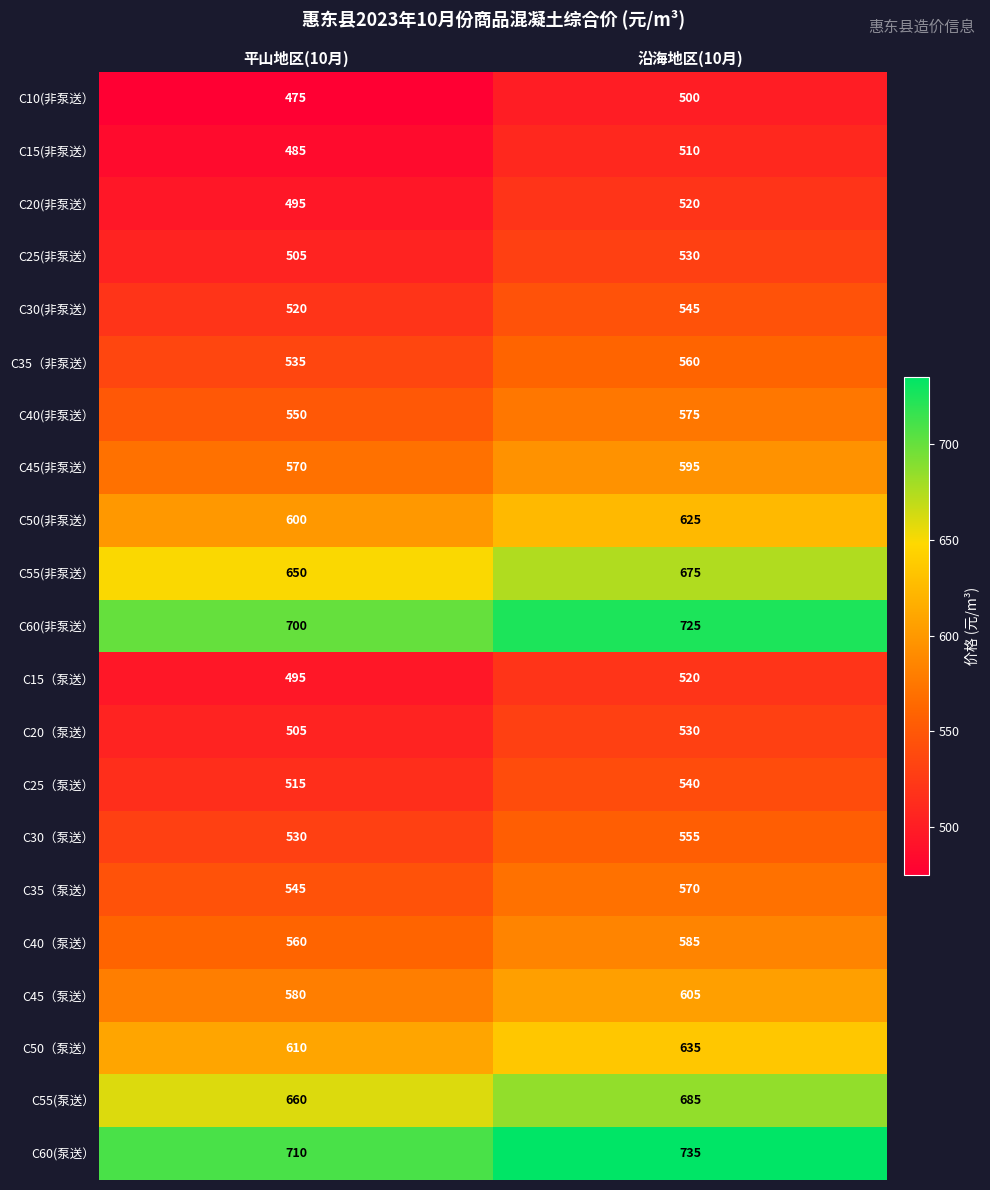

At which category is the sum across all series the highest?

沿海地区(10月)